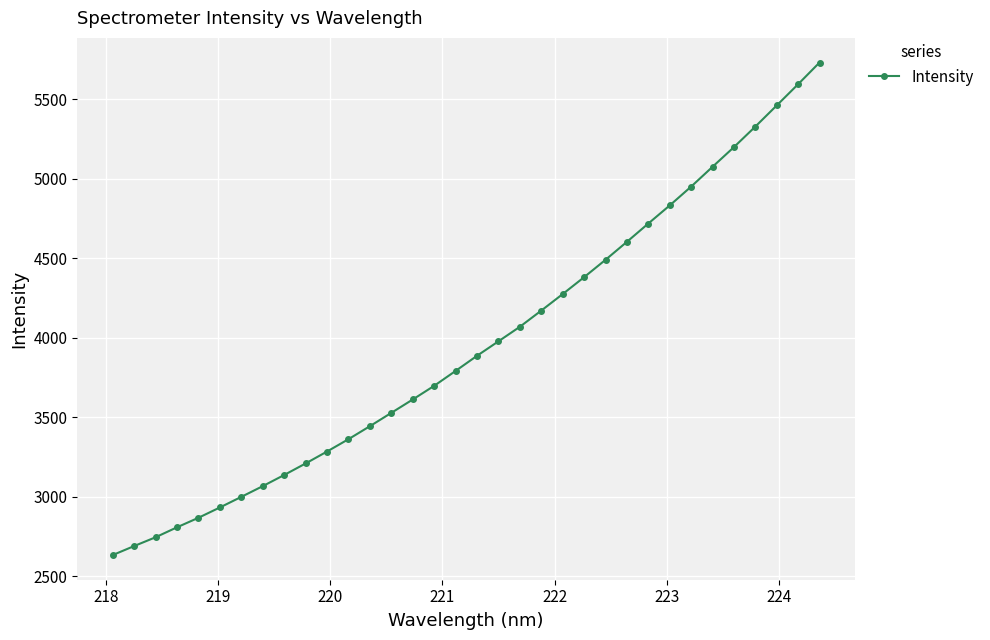

What is the minimum value shown in the chart?

2632.2